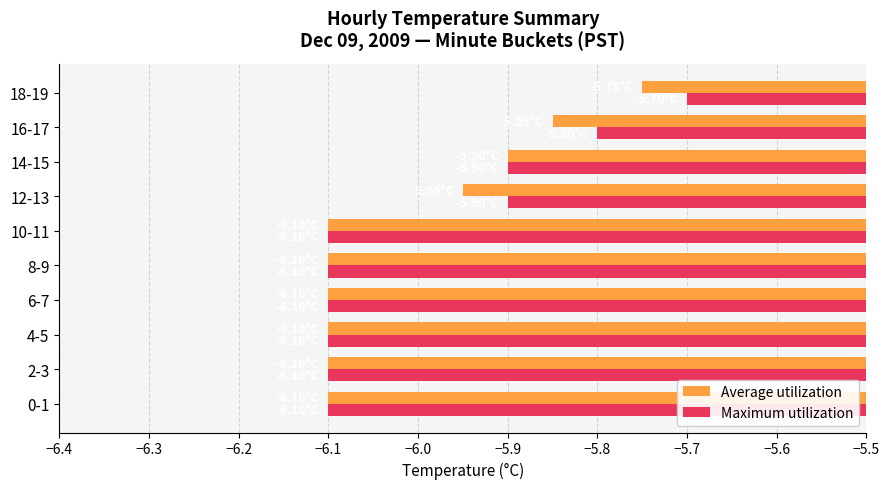

What is the total value across all series at 4-5?

-12.2